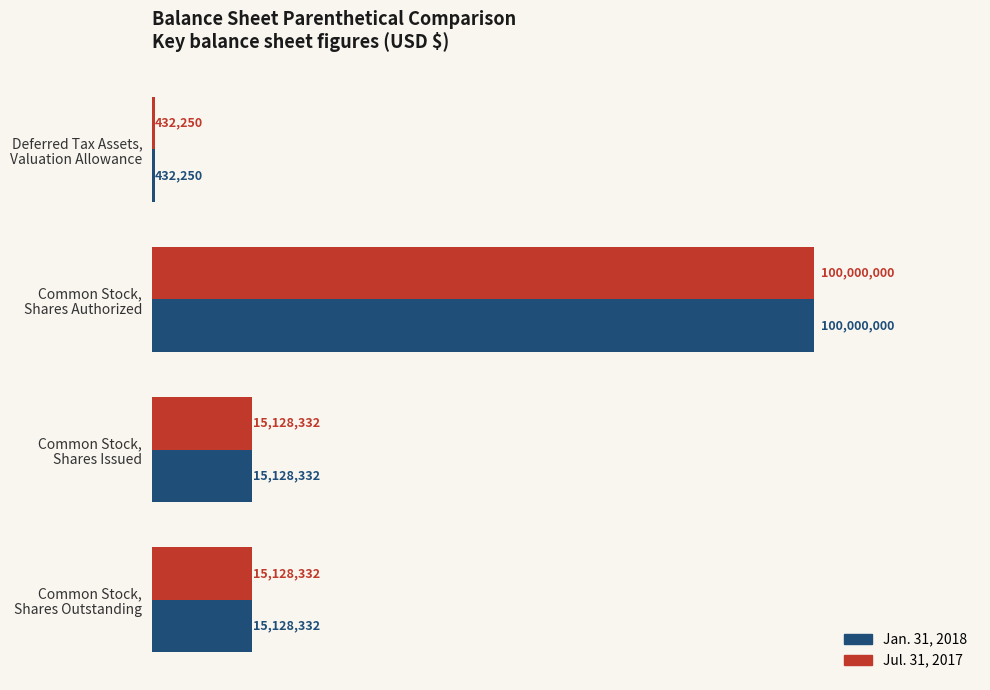

What are all the series names shown in the legend?

Jan. 31, 2018, Jul. 31, 2017